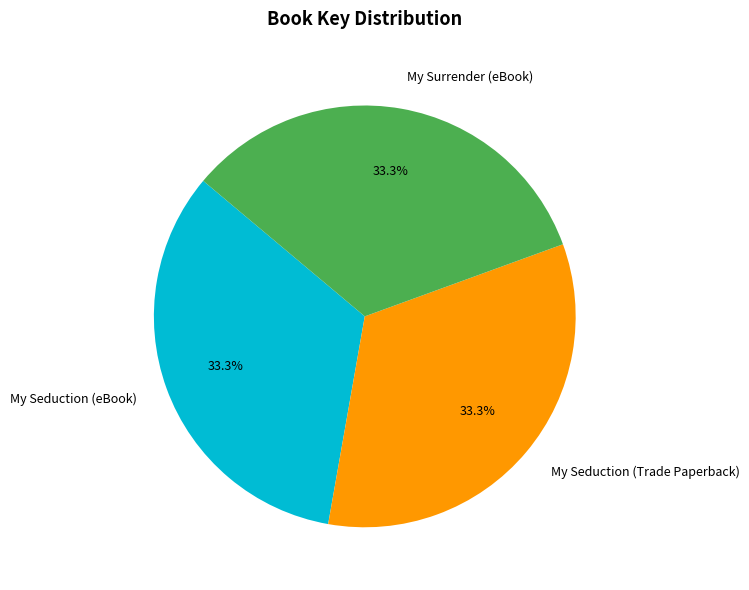

The My Seduction (Trade Paperback) slice represents 33% of the pie. True or false?

True